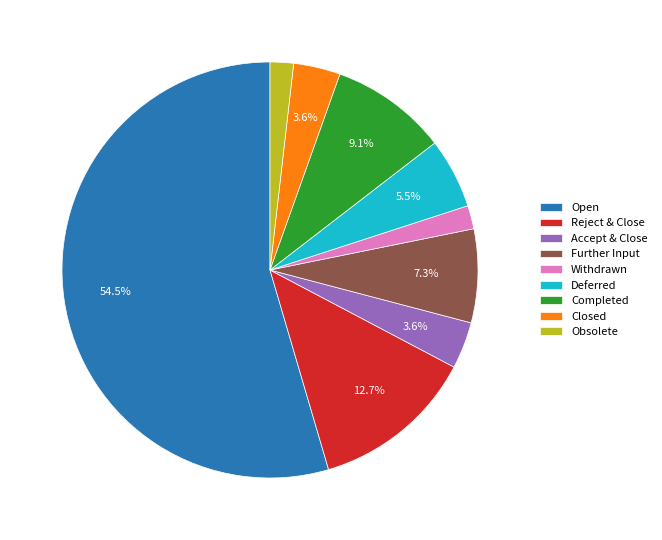

Which category has the biggest portion of the pie?

Open